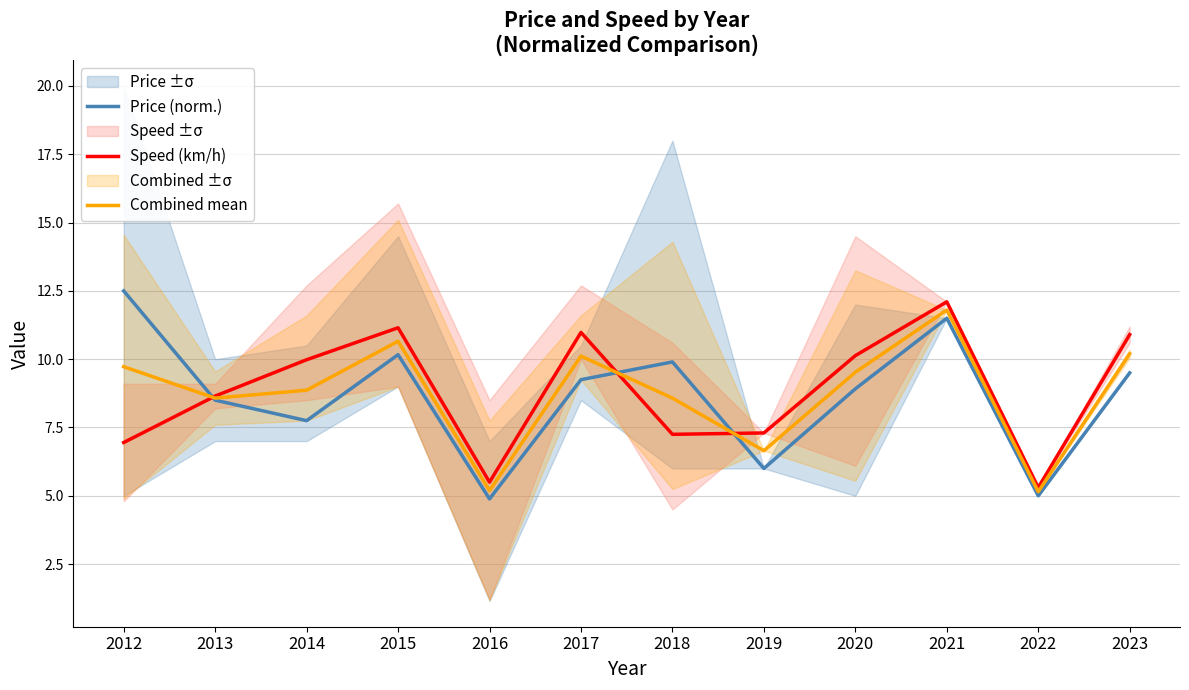

Reading left to right, extract all data points from this chart.

Price (norm.): 2012=12.5	2013=8.5	2014=7.8	2015=10.2	2016=4.9	2017=9.2	2018=9.9	2019=6.0	2020=8.9	2021=11.5	2022=5.0	2023=9.5
Speed (km/h): 2012=7.0	2013=8.7	2014=10.0	2015=11.2	2016=5.5	2017=11.0	2018=7.2	2019=7.3	2020=10.1	2021=12.1	2022=5.3	2023=10.9
Combined mean: 2012=9.7	2013=8.6	2014=8.9	2015=10.7	2016=5.2	2017=10.1	2018=8.6	2019=6.7	2020=9.5	2021=11.8	2022=5.2	2023=10.2